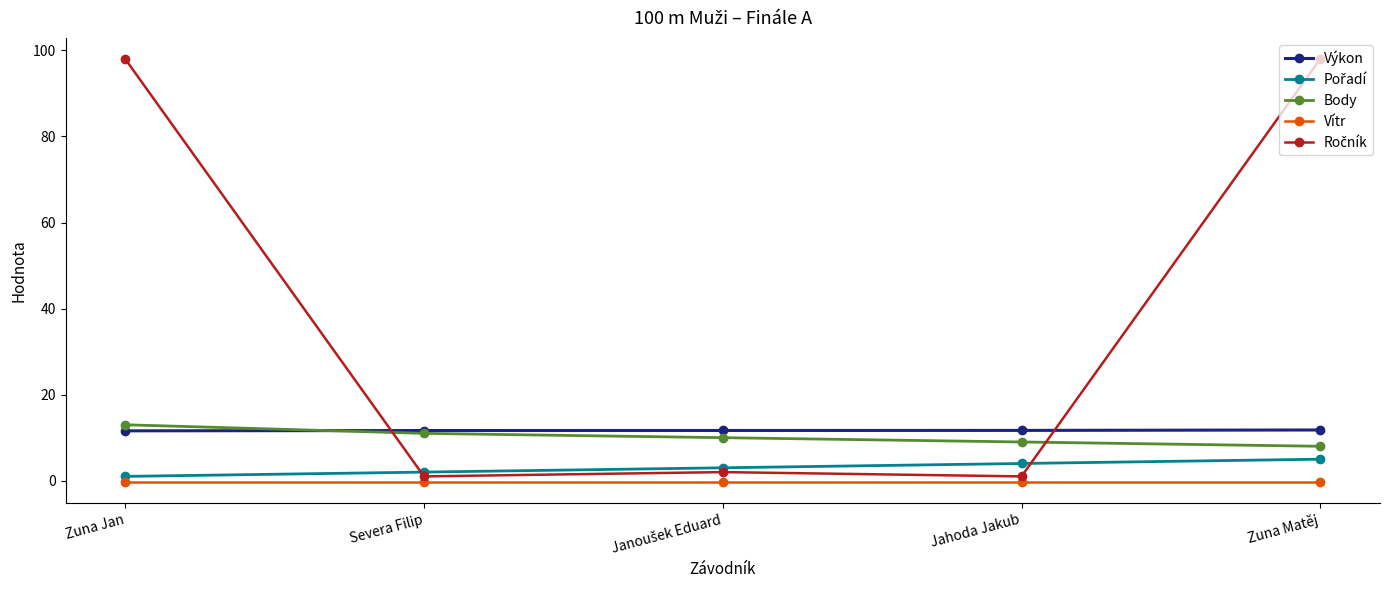

What position from the right is Zuna Jan?

5